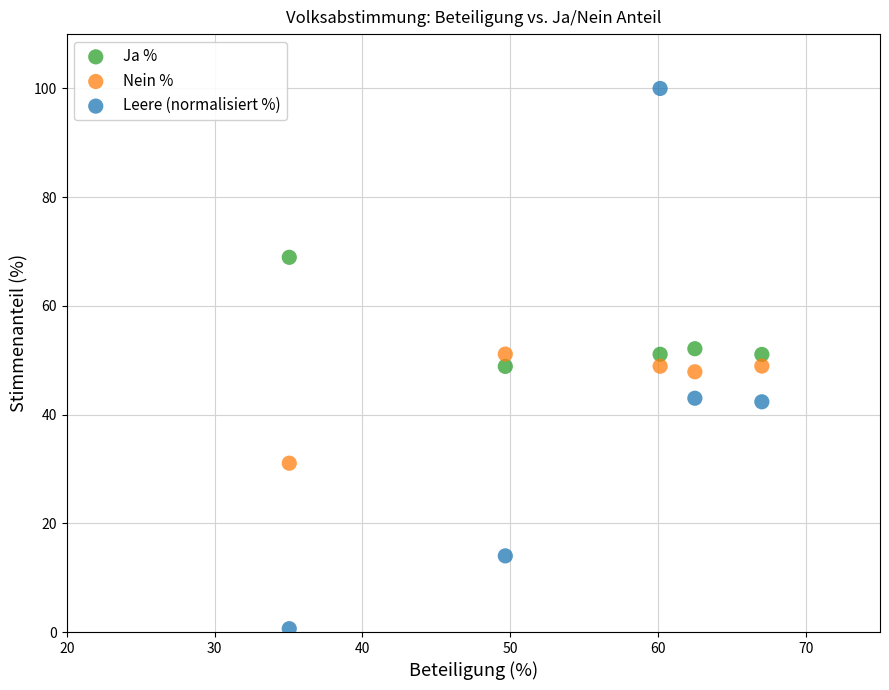

Across all data points, what is the range of X values (max minus min)?

32.0